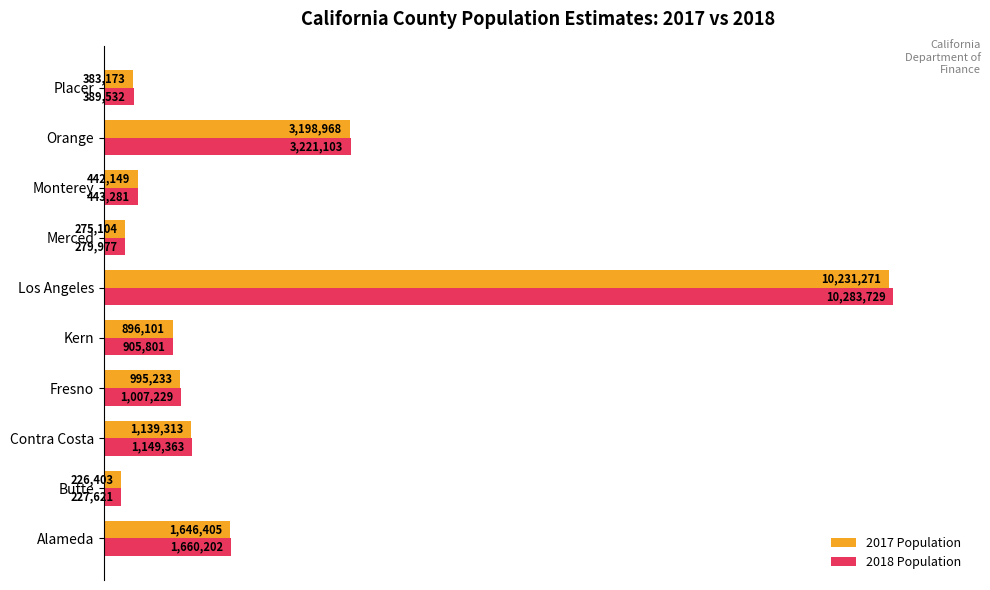

What are all the series names shown in the legend?

2017 Population, 2018 Population